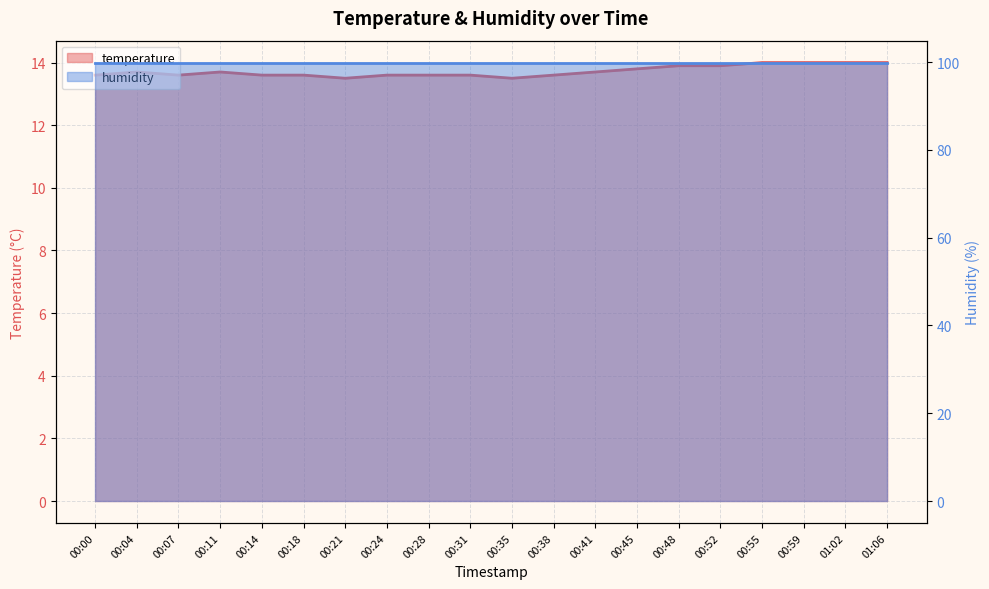

True or false: temperature and humidity cross at least once.

False